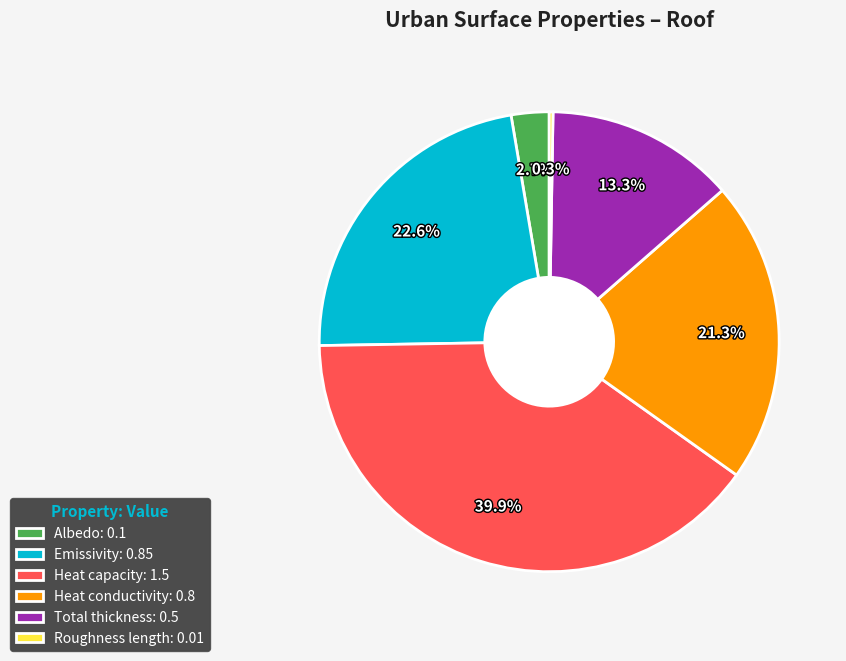

Is there any slice that represents more than half of the pie?

No